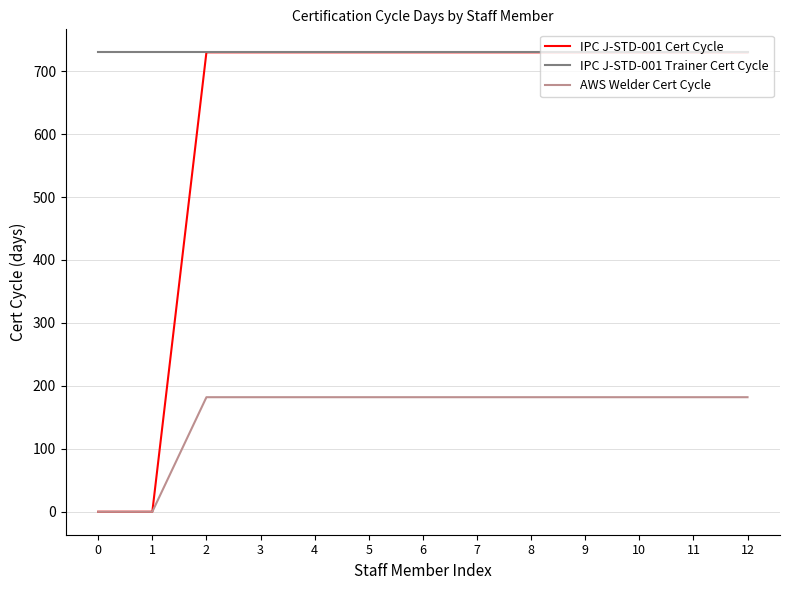

Rank the series by their average value, from lowest to highest.

AWS Welder Cert Cycle, IPC J-STD-001 Cert Cycle, IPC J-STD-001 Trainer Cert Cycle